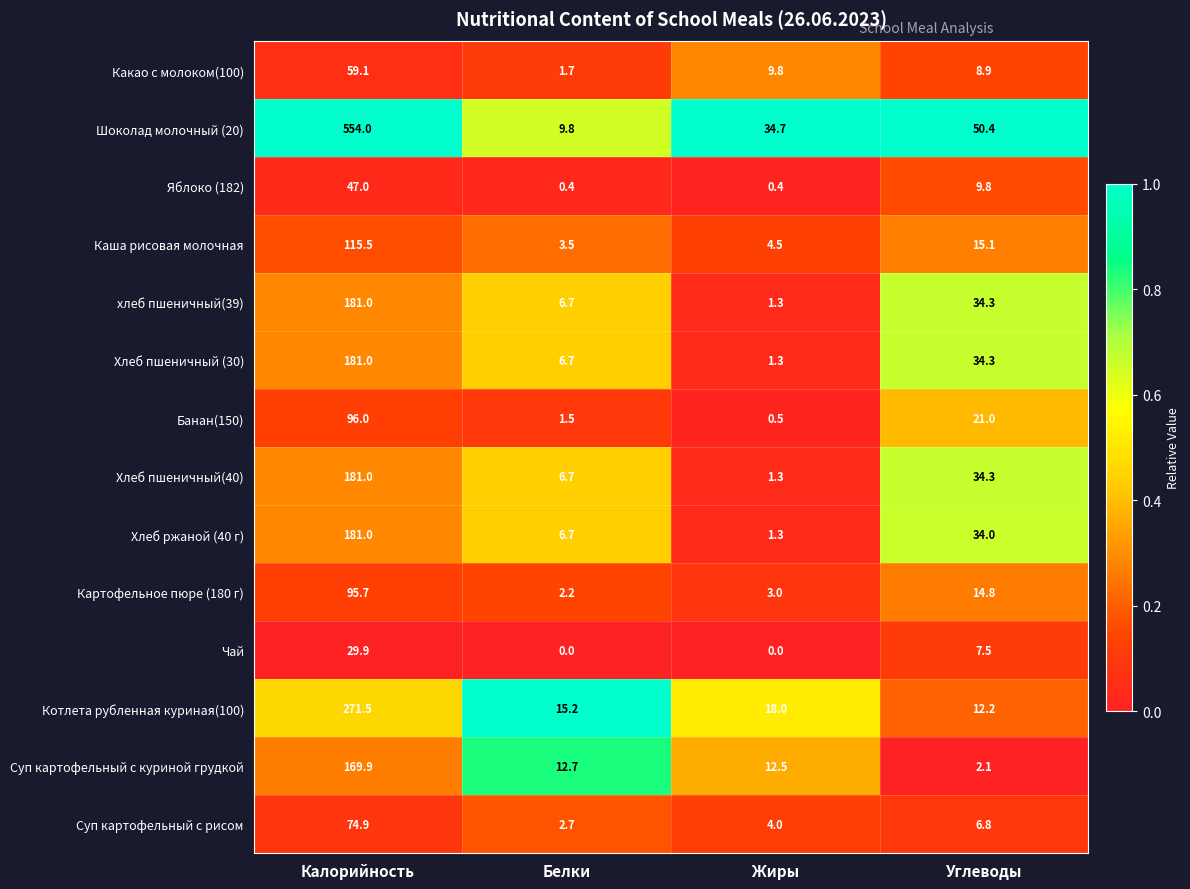

What is the difference between the second highest and second lowest values in the Каша рисовая молочная series?

10.6